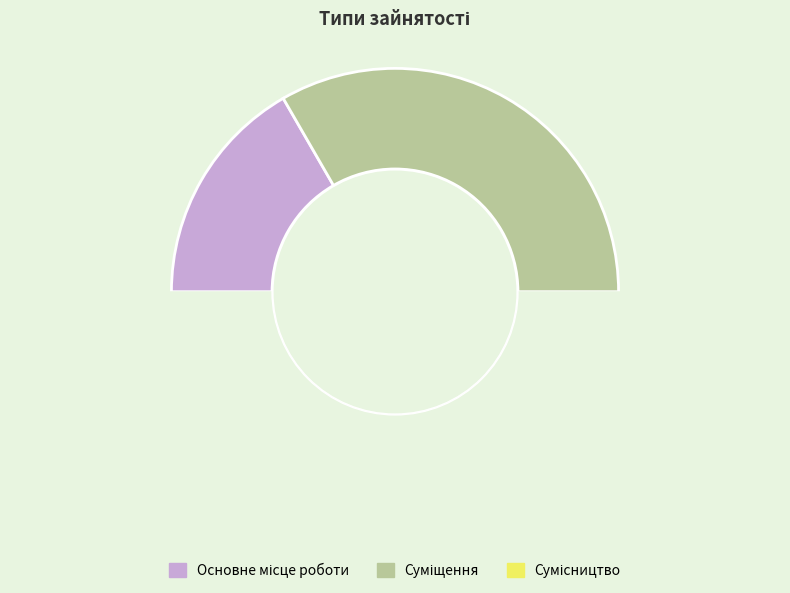

Count the number of slices in the pie.

3